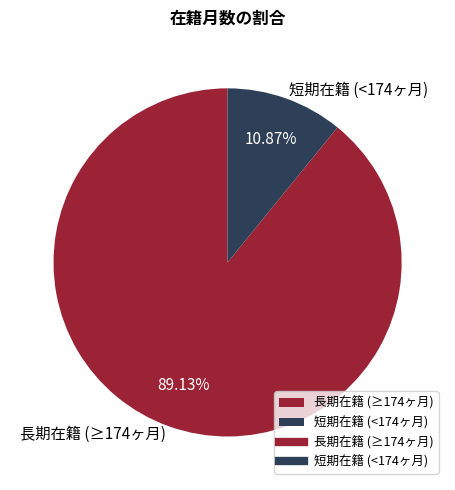

Is the sum of 長期在籍 (≥174ヶ月) and 短期在籍 (<174ヶ月) greater than half?

Yes